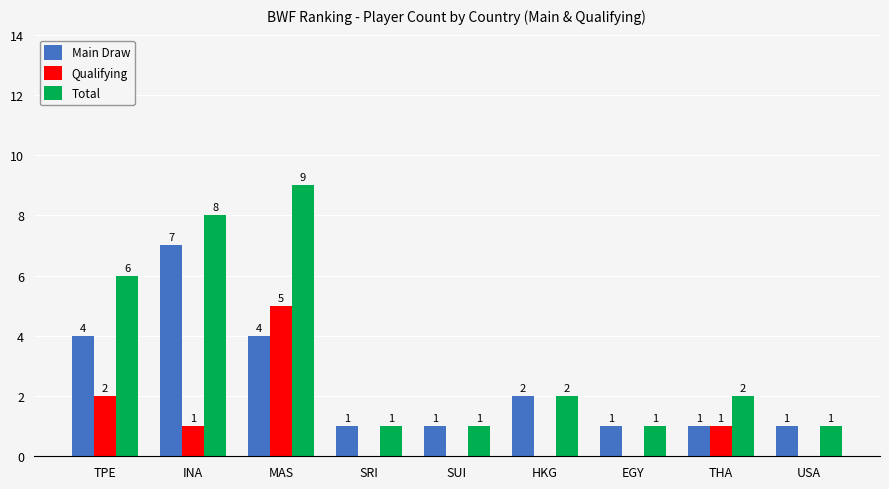

How many Main Draw values are between 1 and 4?

8